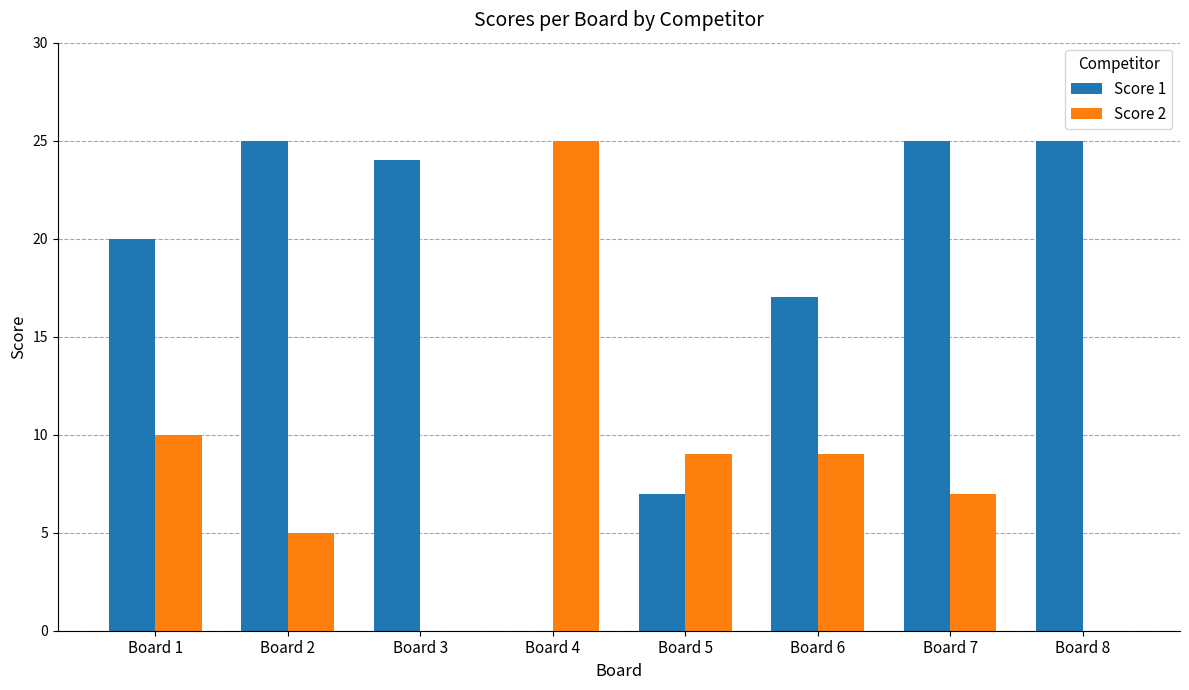

What is the maximum value for Score 1?

25